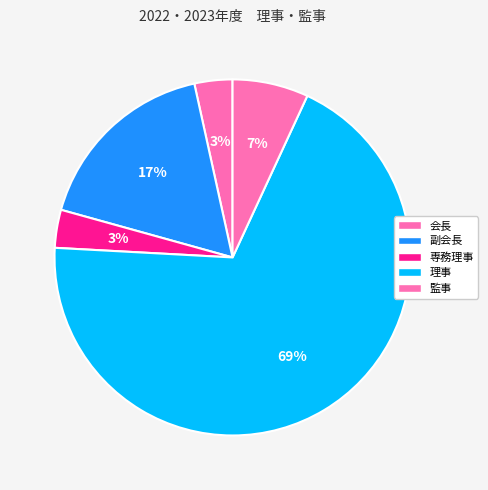

Count the number of slices in the pie.

5